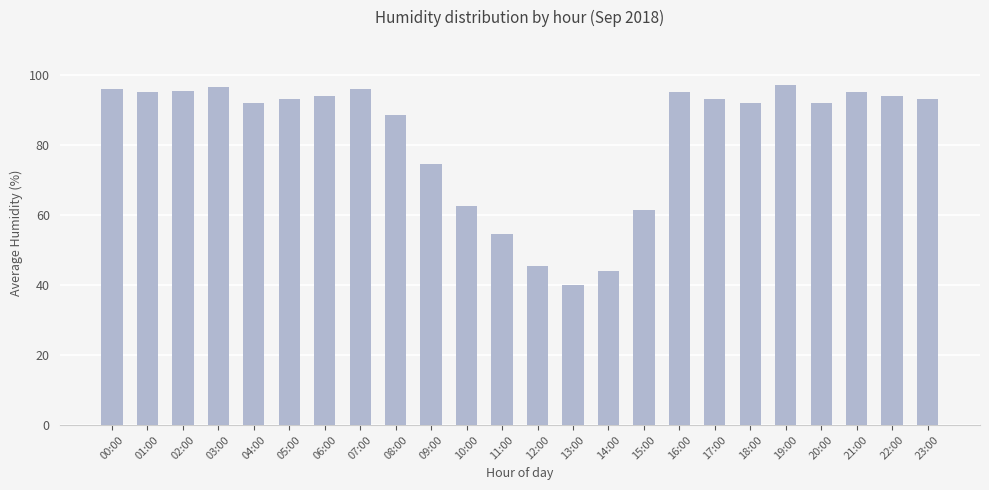

Reading right to left, list all the values displayed in this chart.

93.0	94.0	95.0	92.0	97.0	92.0	93.0	95.0	61.5	44.0	40.0	45.5	54.5	62.5	74.5	88.5	96.0	94.0	93.0	92.0	96.5	95.5	95.0	96.0